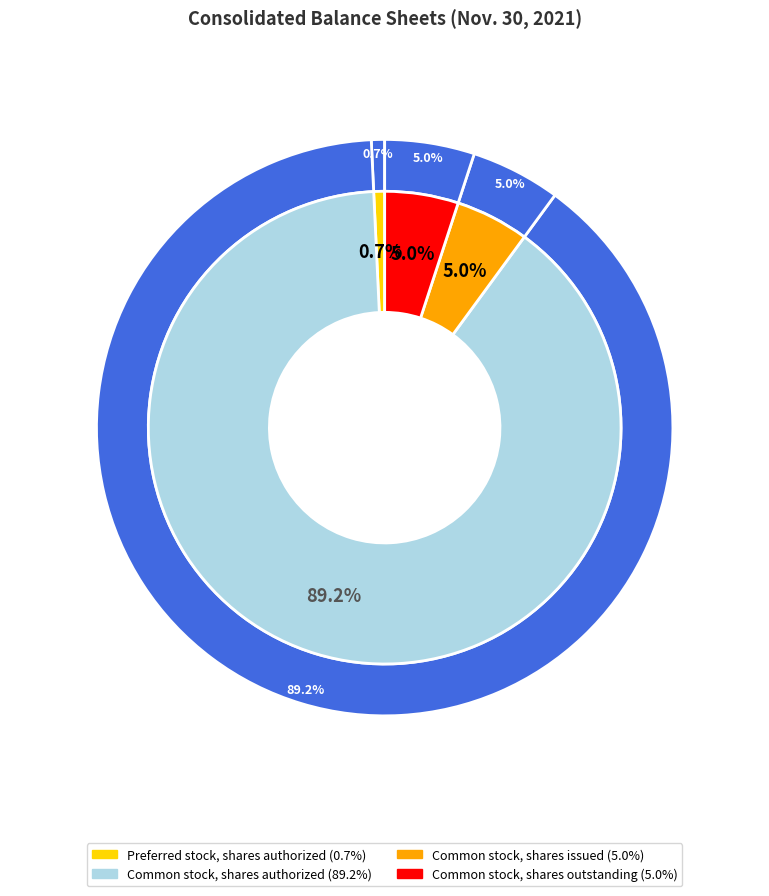

How many segments does this pie chart have?

4